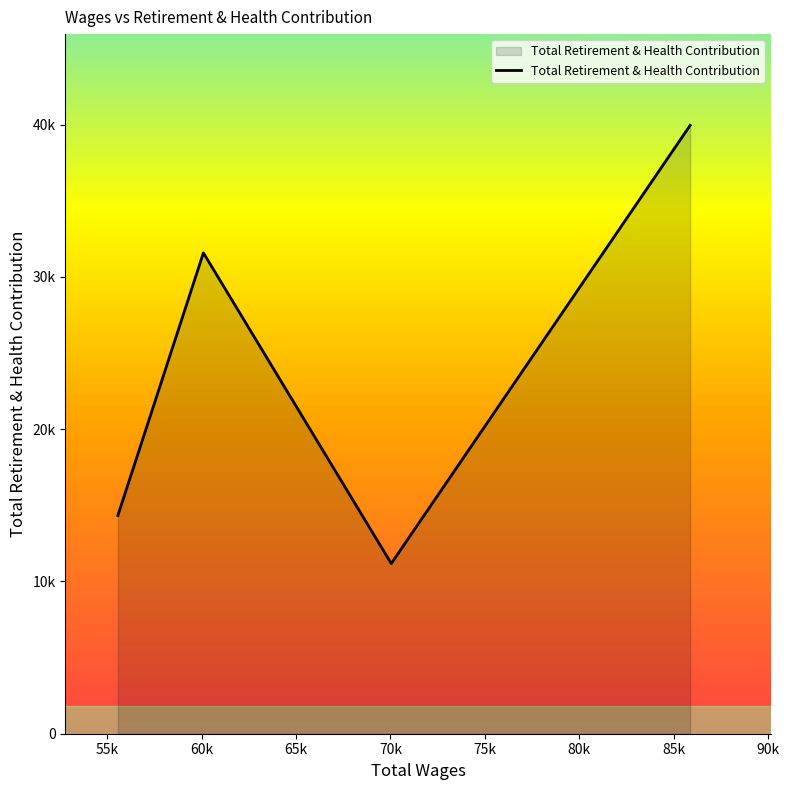

Does the chart have visible grid lines?

No